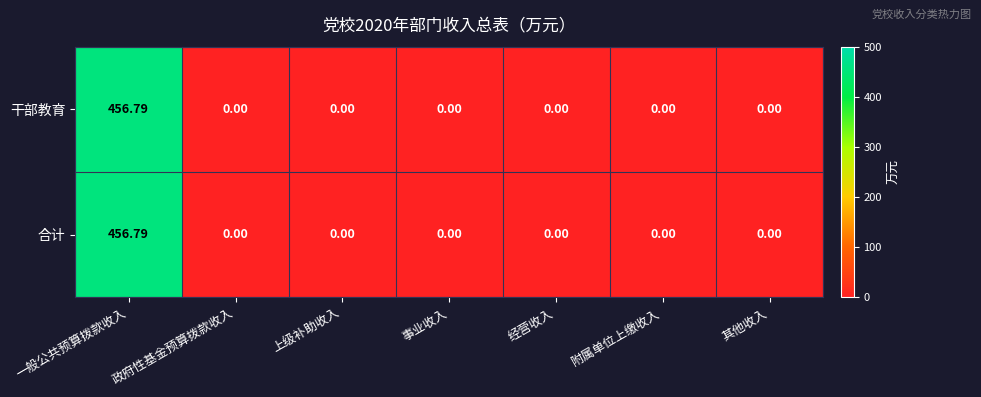

At which label does 干部教育 reach its peak?

一般公共预算拨款收入